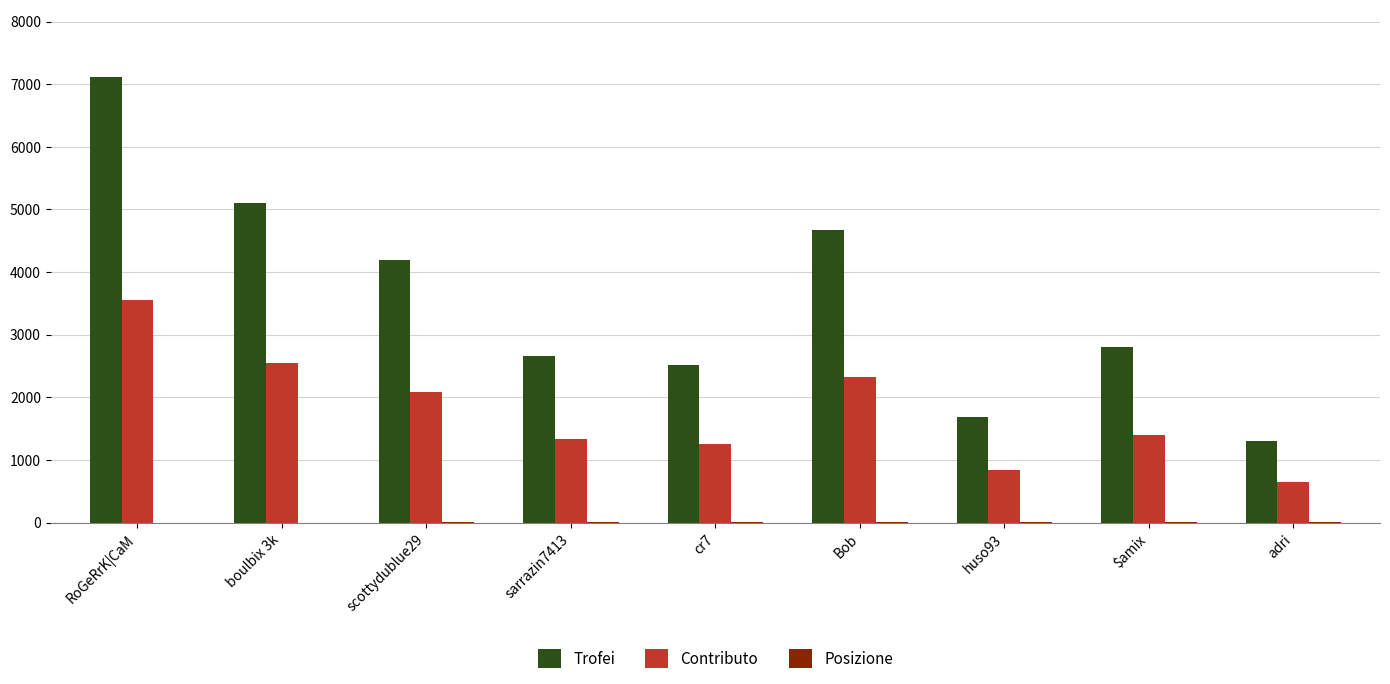

The value of Contributo at cr7 is 2203. True or false?

False